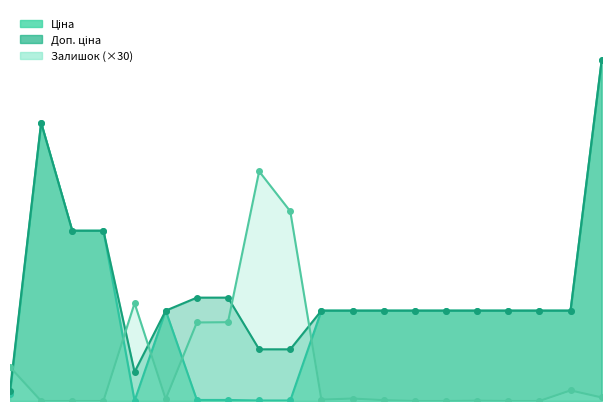

True or false: Ціна and Залишок intersect in this chart.

True